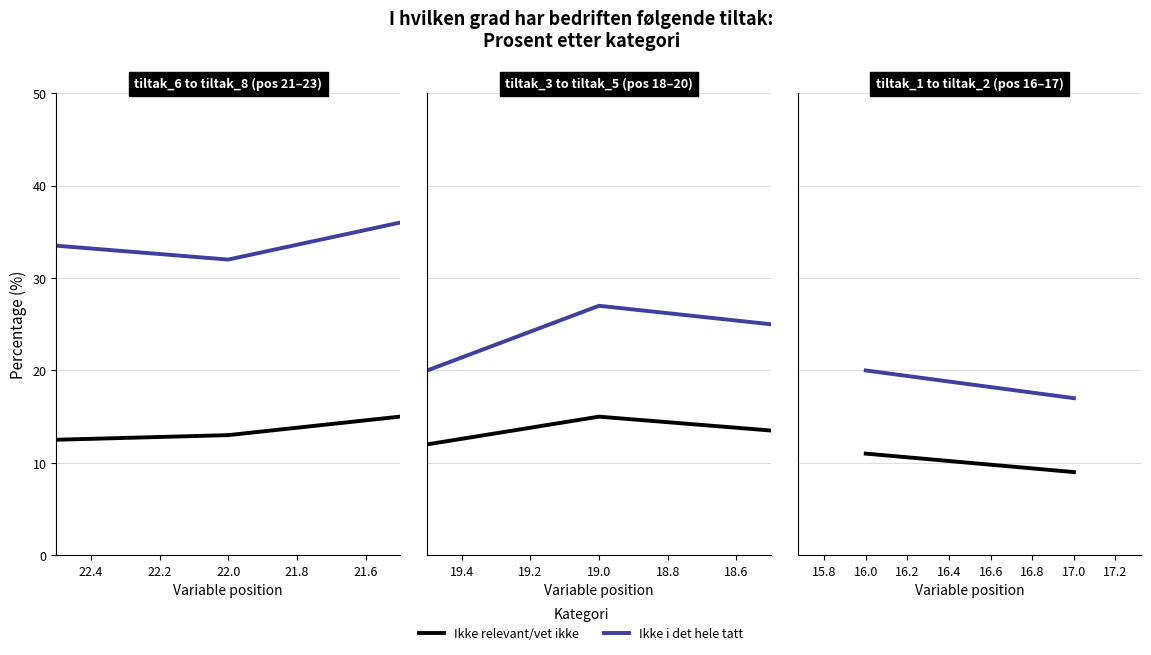

Count the Ikke i det hele tatt values in the range 32 to 40.

3